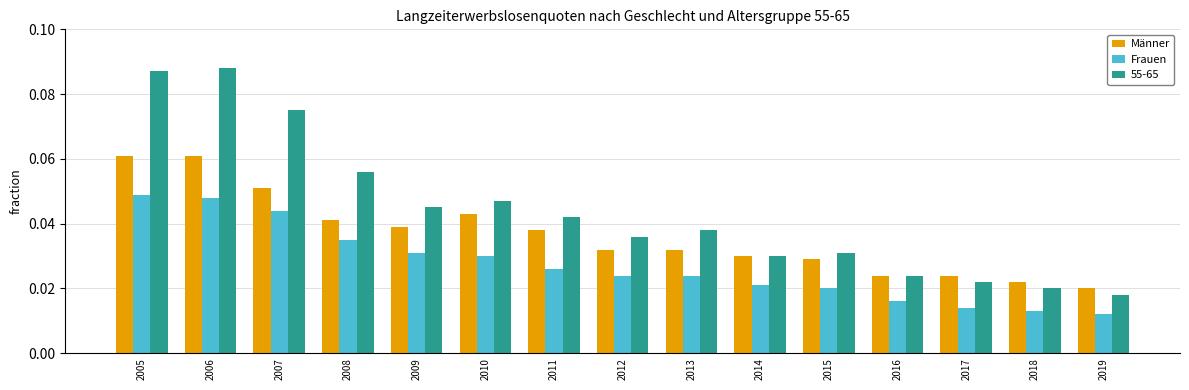

Which series has the largest total across all categories?

55-65